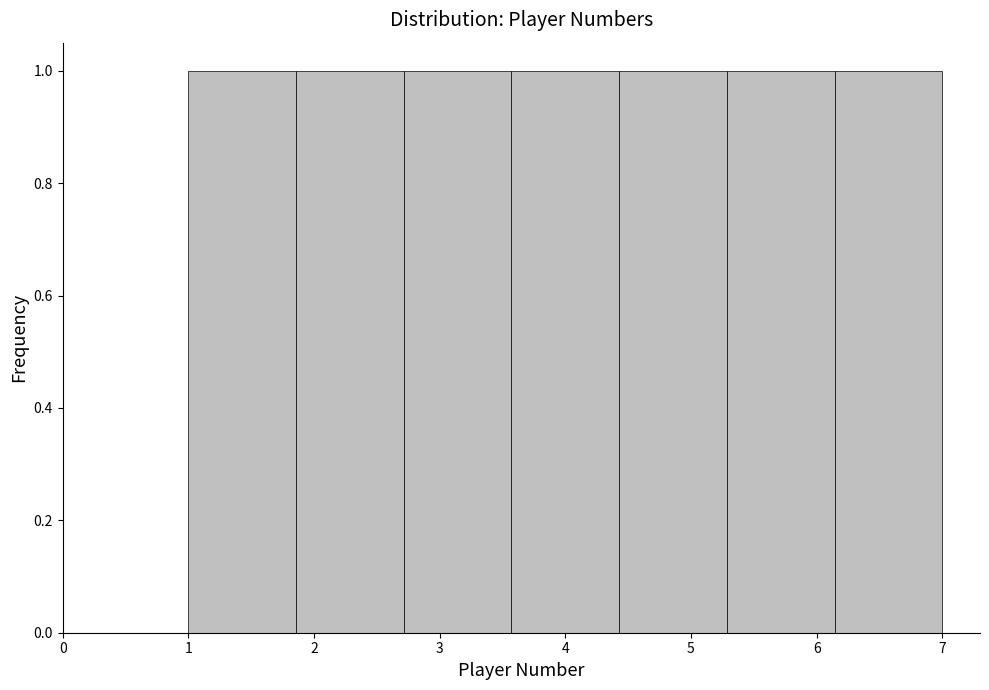

What is the height of the bar covering 6.1 to 7.0 on the x-axis? Neither the bar edges nor the heights are printed on the chart, so give them approximately, as read against the axes.

1